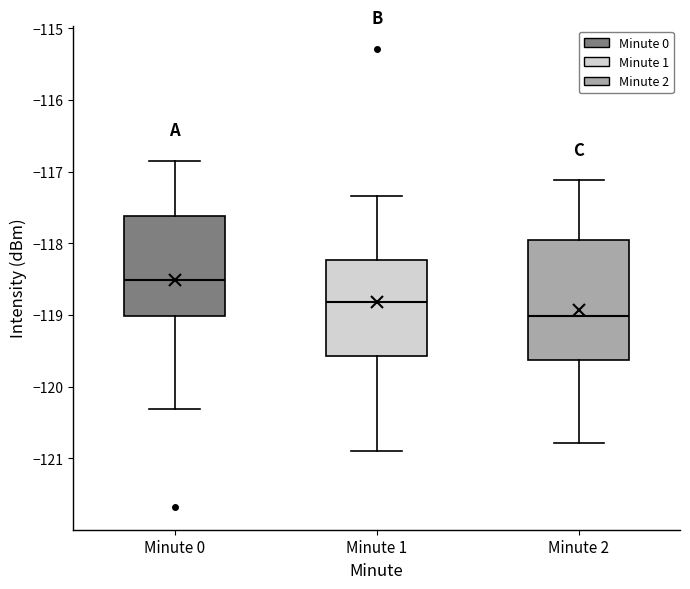

Reading left to right, read every box against the y-axis: the position of its median line, the range the box covers, and the ends of its whiskers. The values are not printed on the chart, so give them approximately, as read against the axis.

Minute 0: median -118.5, box -119.0 to -117.6, whiskers -120.3 to -116.8
Minute 1: median -118.8, box -119.6 to -118.2, whiskers -120.9 to -117.3
Minute 2: median -119.0, box -119.6 to -117.9, whiskers -120.8 to -117.1